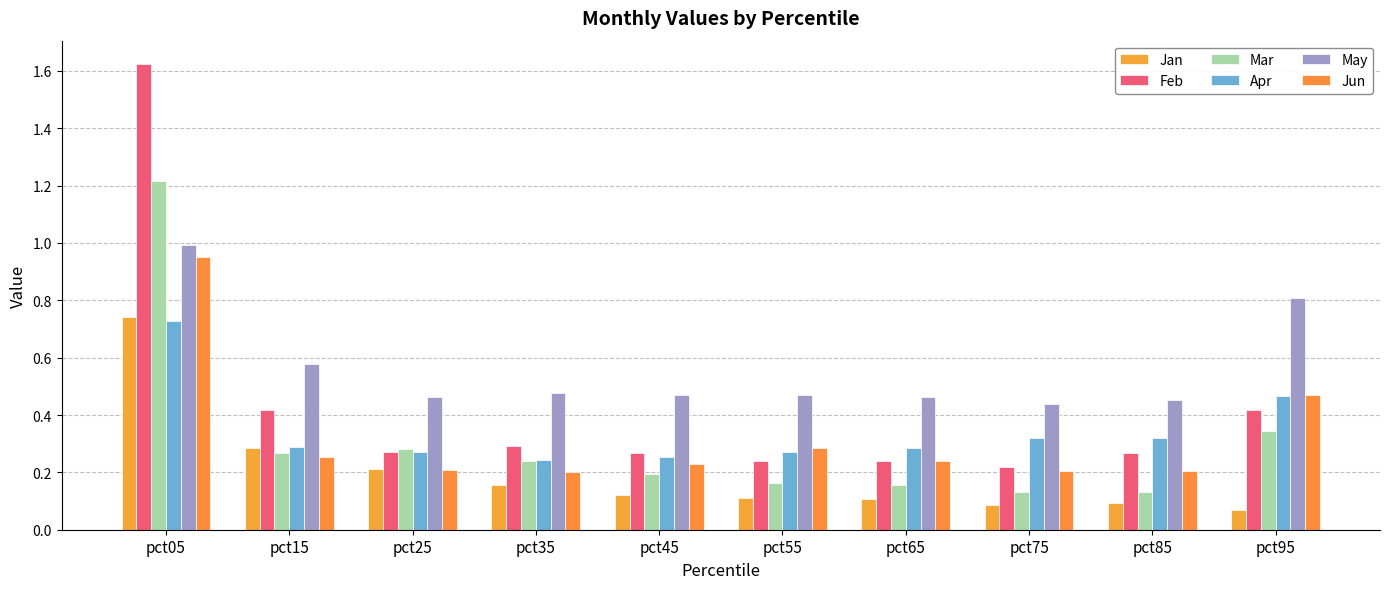

Are the bars grouped side by side (vs. stacked)?

Yes